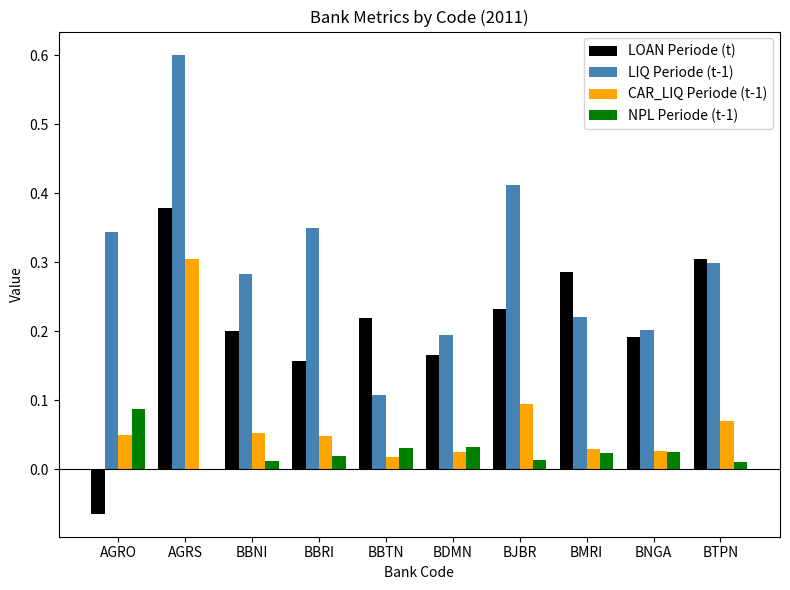

Is the value of LOAN Periode (t) at AGRO greater than the value of CAR_LIQ Periode (t-1) at BTPN?

No